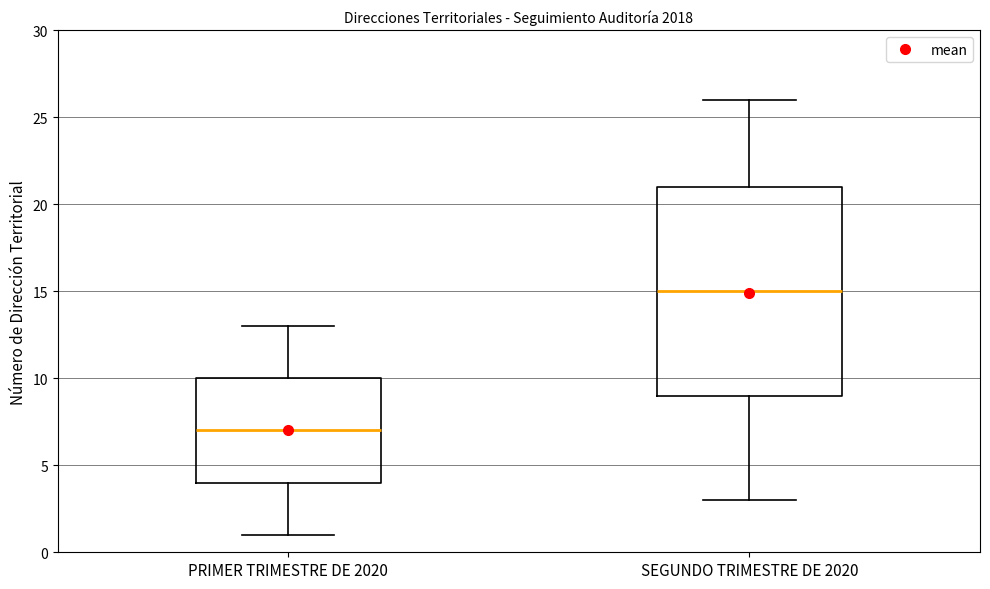

Where does the upper whisker of the box for SEGUNDO TRIMESTRE DE 2020 end on the y-axis? The values are not printed on the chart, so give them approximately, as read against the axis.

26